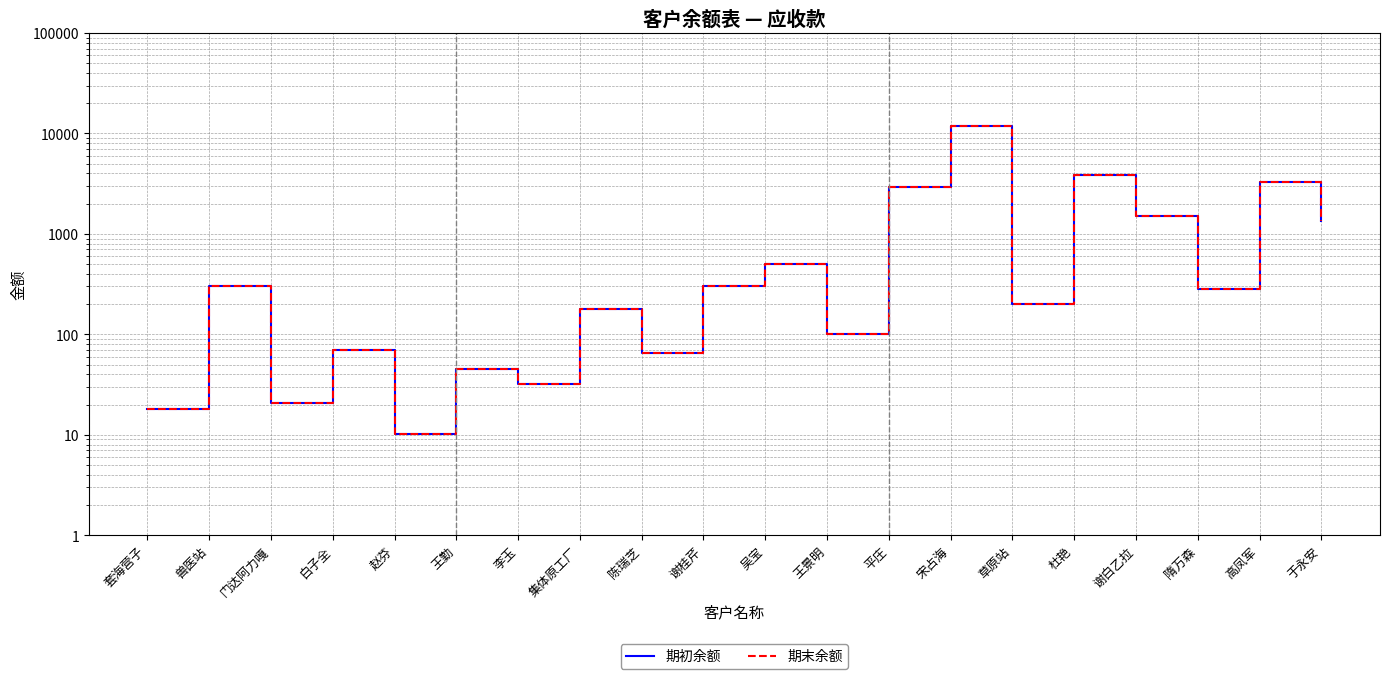

What are all the series names shown in the legend?

期初余额, 期末余额